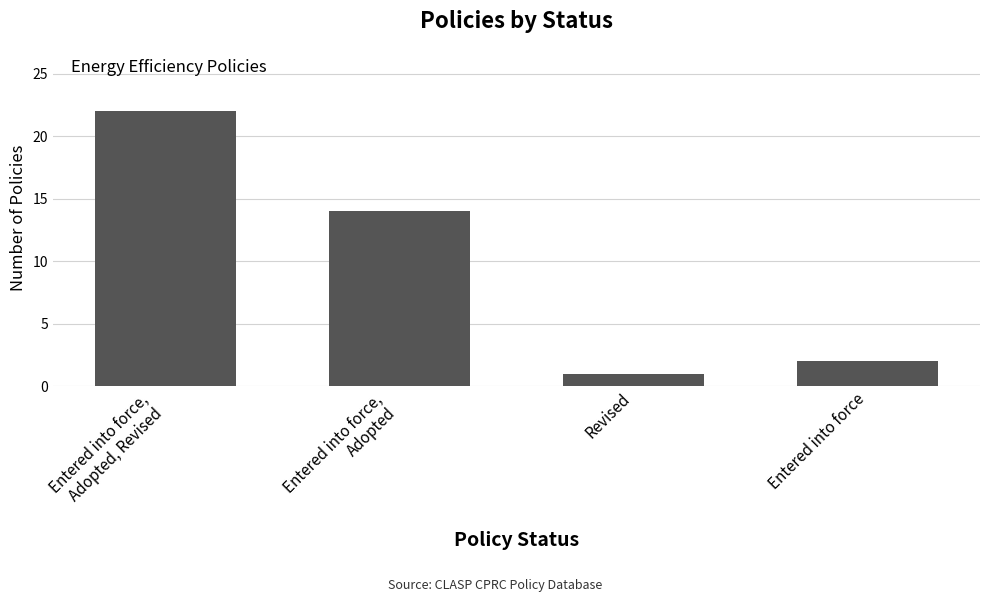

What is the minimum value shown in the chart?

1